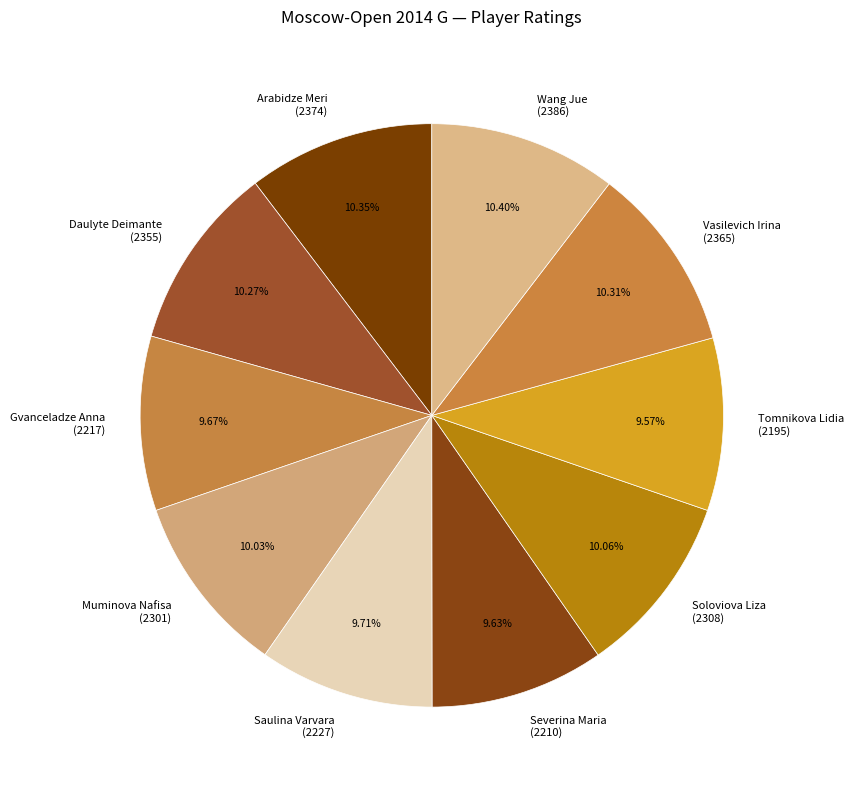

Combined, do Severina Maria (2210) and Wang Jue (2386) account for over 50%?

No